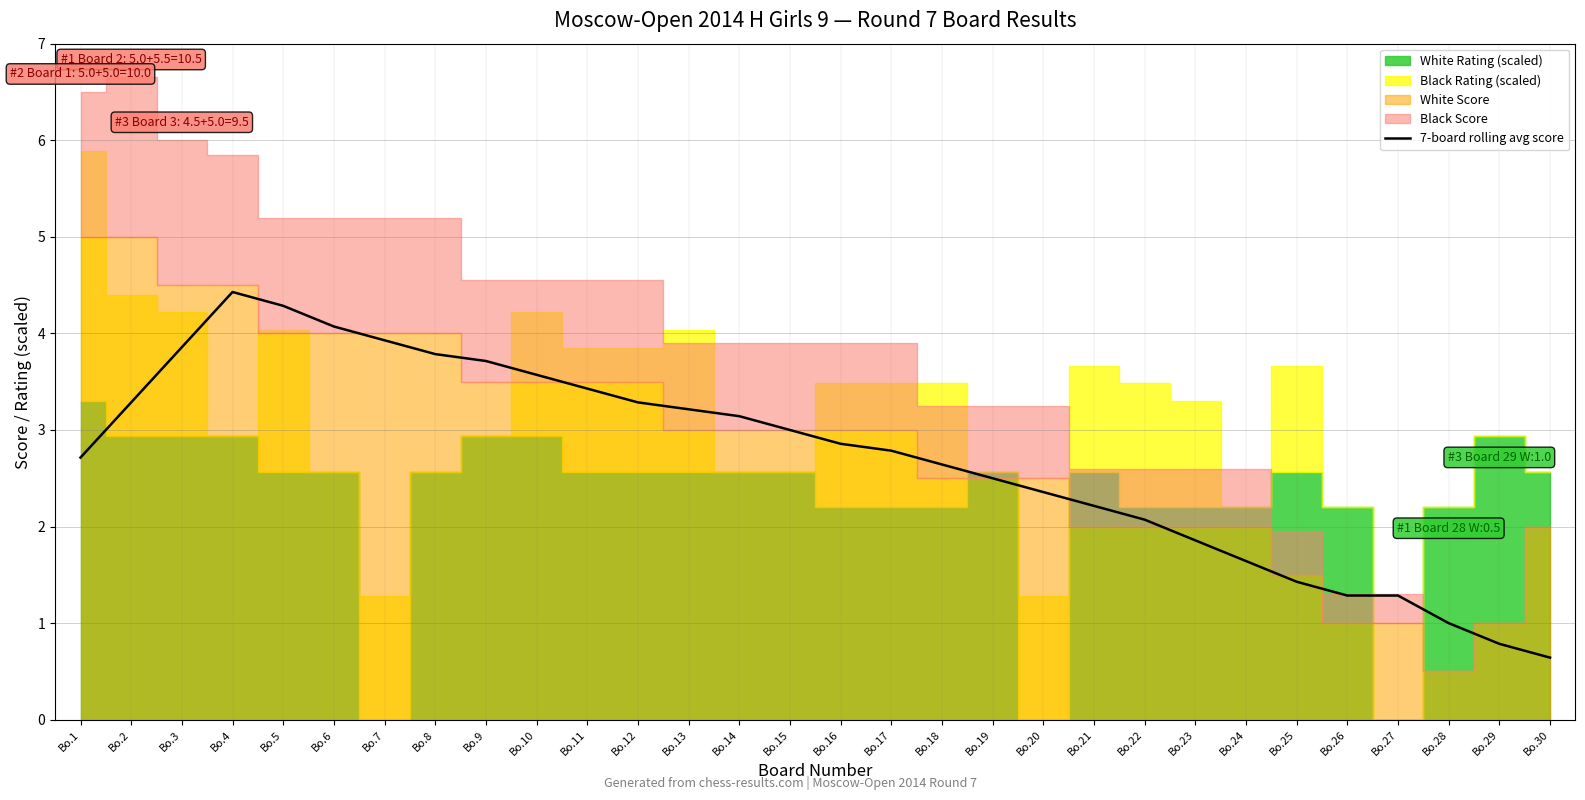

True or false: the data shows 3.6 at Bo.10.

True